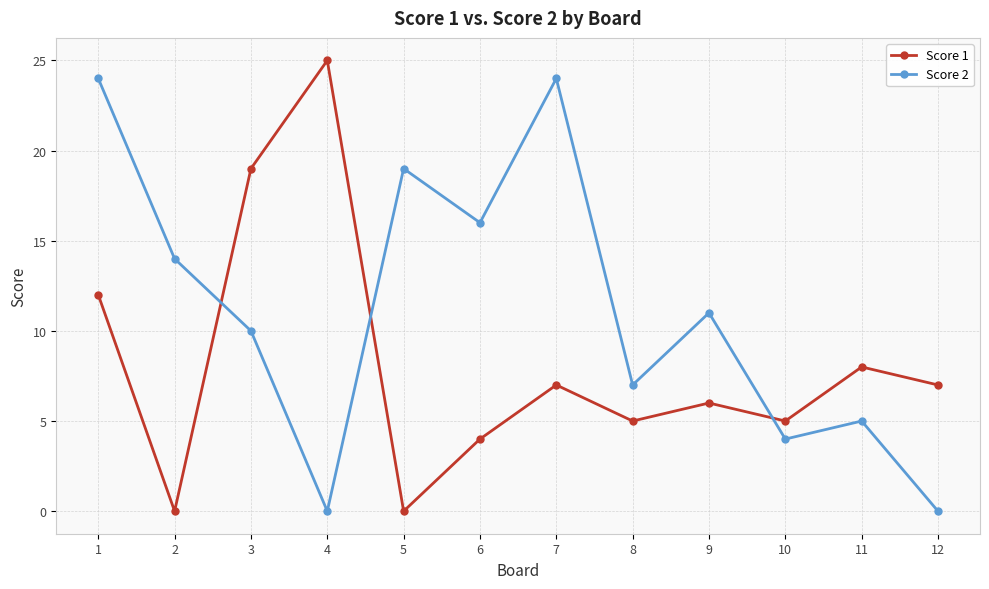

At which category does Score 2 reach its first local valley?

4